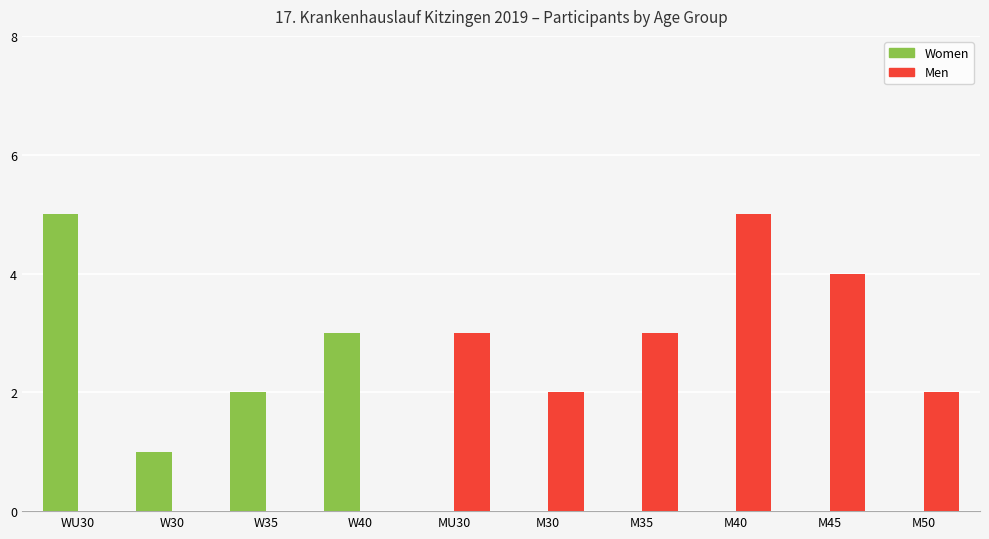

Reading left to right, extract all data points from this chart.

Women: 5	1	2	3	0	0	0	0	0	0
Men: 0	0	0	0	3	2	3	5	4	2